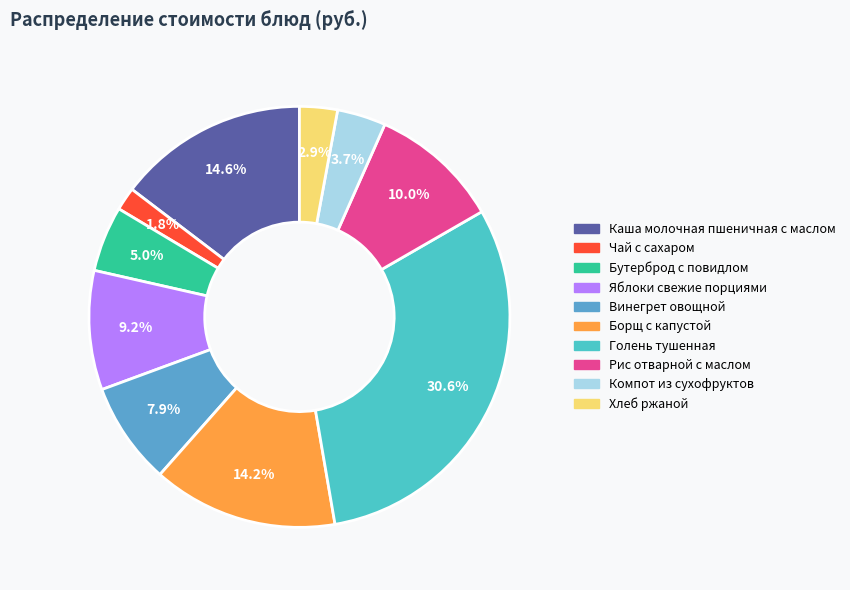

Count the number of slices in the pie.

10